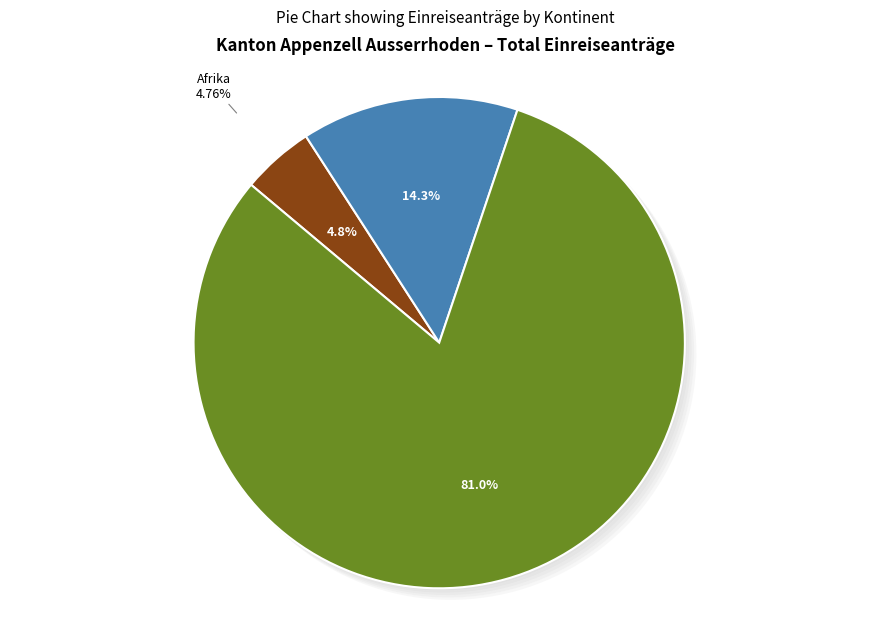

What is the largest slice in the pie chart?

Europa